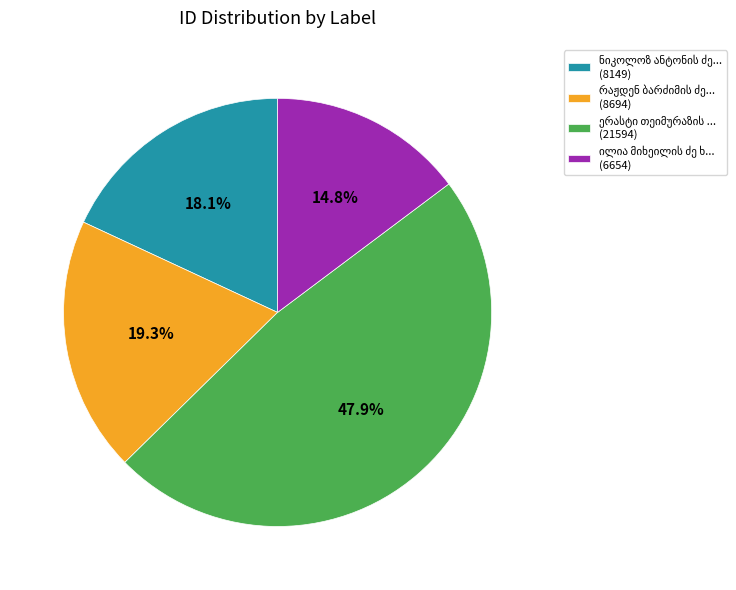

Count the number of slices in the pie.

4